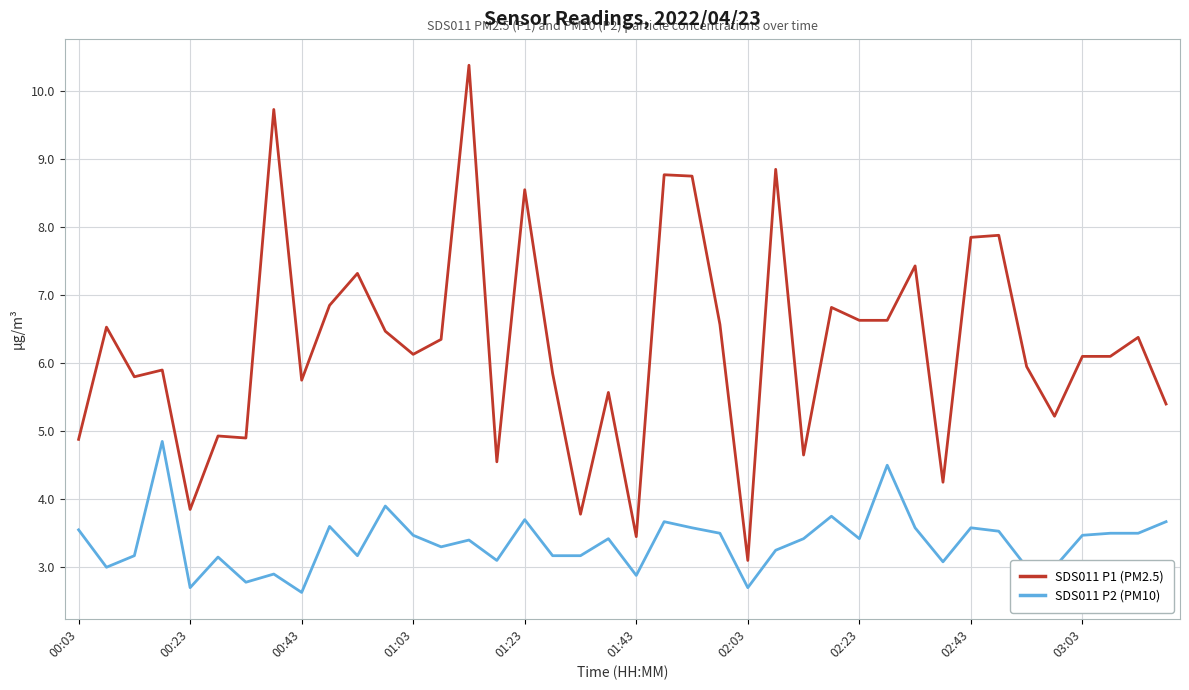

List the series in order of their overall mean, highest first.

SDS011 P1 (PM2.5), SDS011 P2 (PM10)